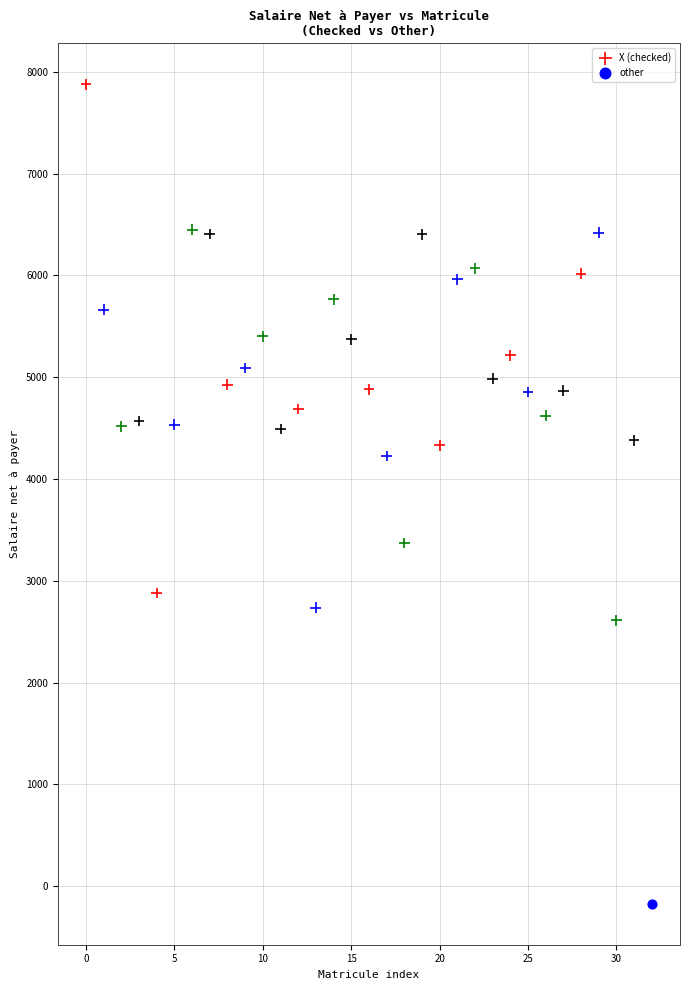

What are all the series names shown in the legend?

X (checked), other